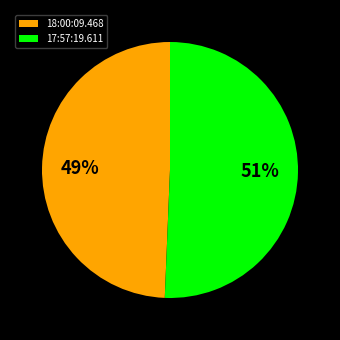

To the nearest percent, what is the combined percentage of 18:00:09.468 and 17:57:19.611?

100%